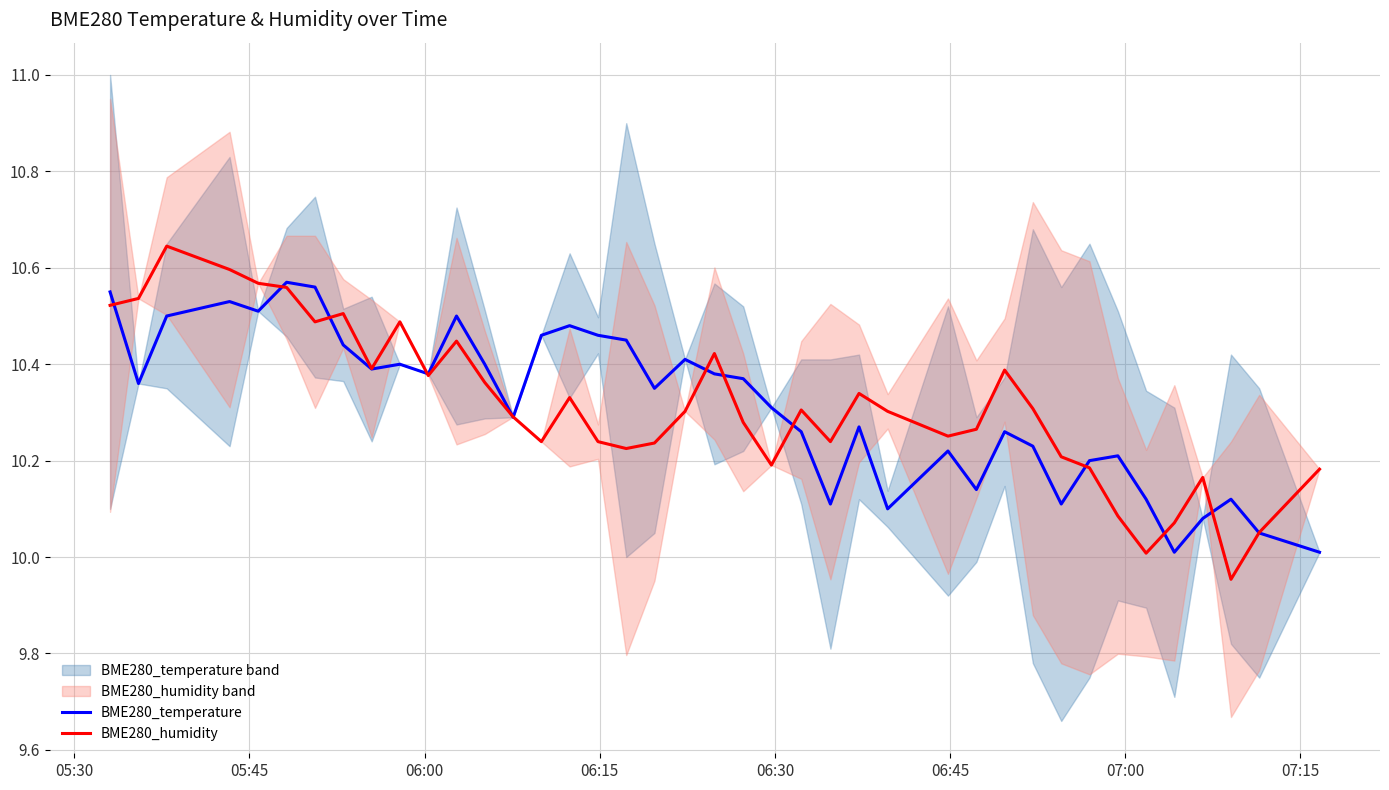

List the series in order of their peak value, highest first.

BME280_humidity, BME280_temperature